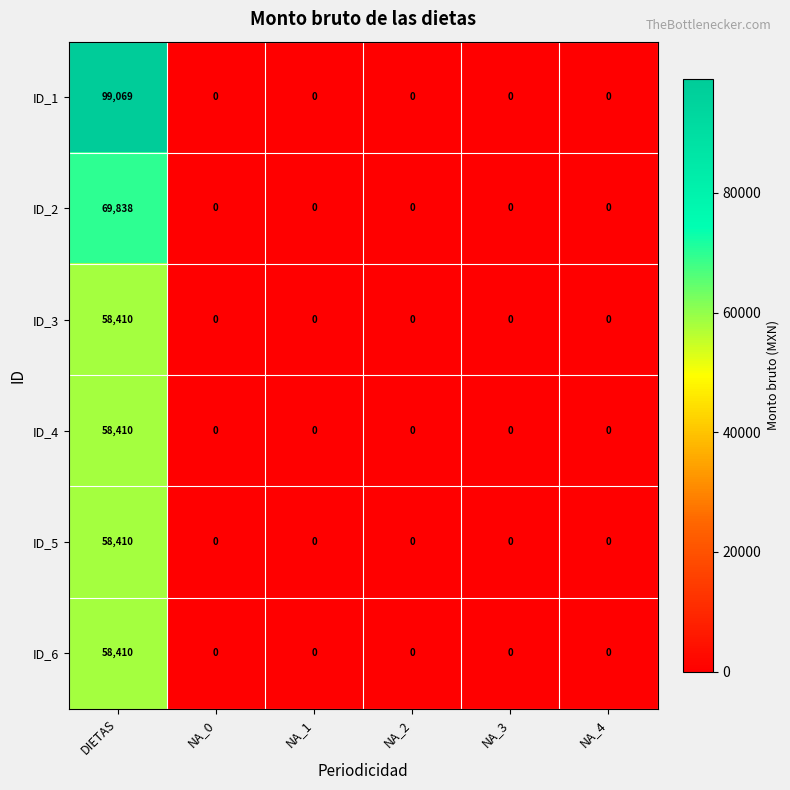

Which series has the largest total across all categories?

ID_1